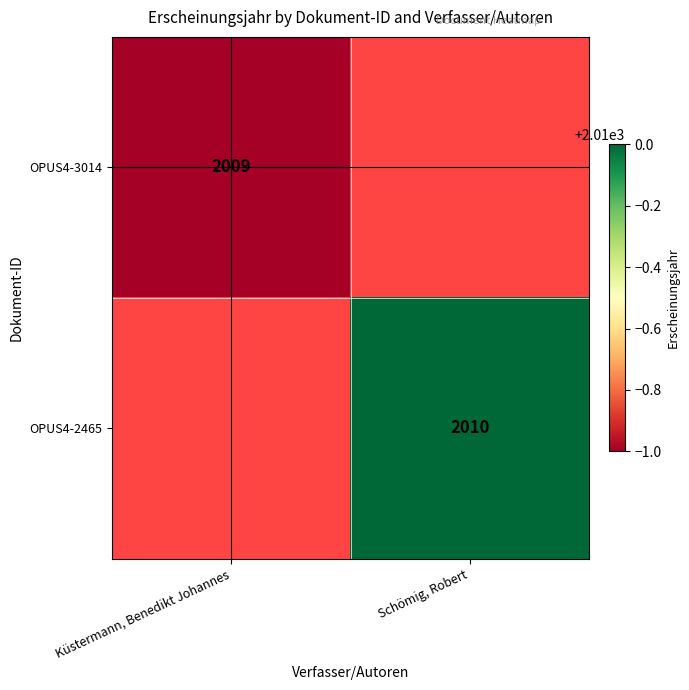

Is it true that OPUS4-3014 equals 2009 at Küstermann, Benedikt Johannes?

True